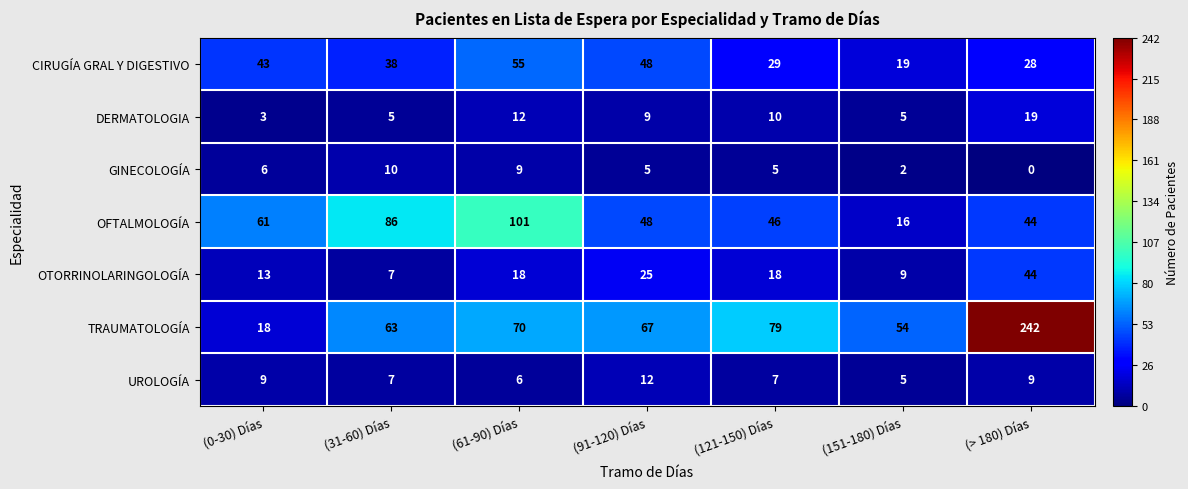

The TRAUMATOLOGÍA series shows 63 at (31-60) Días. True or false?

True